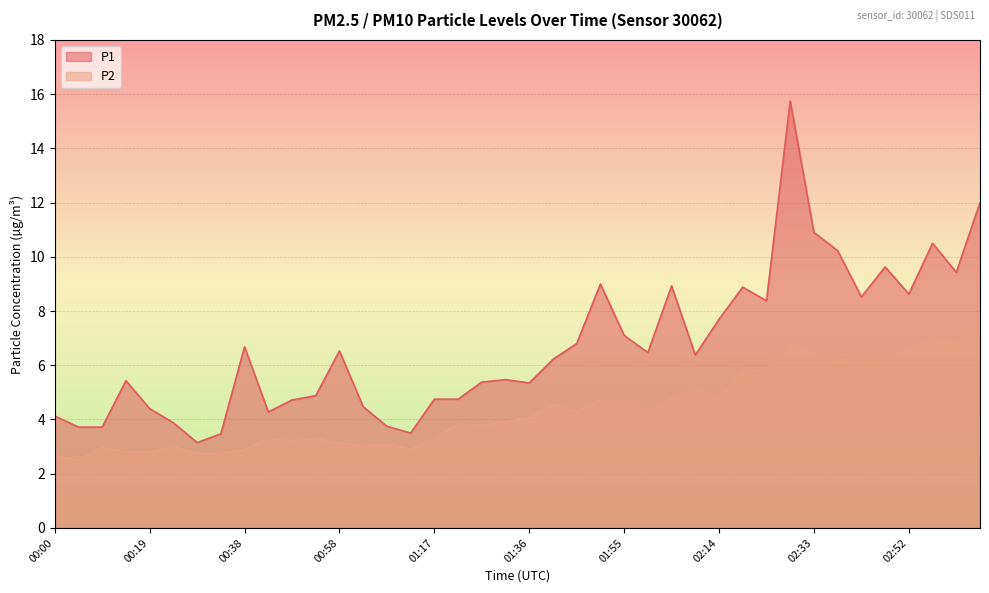

How many interior local peaks does the P2 series have?

12